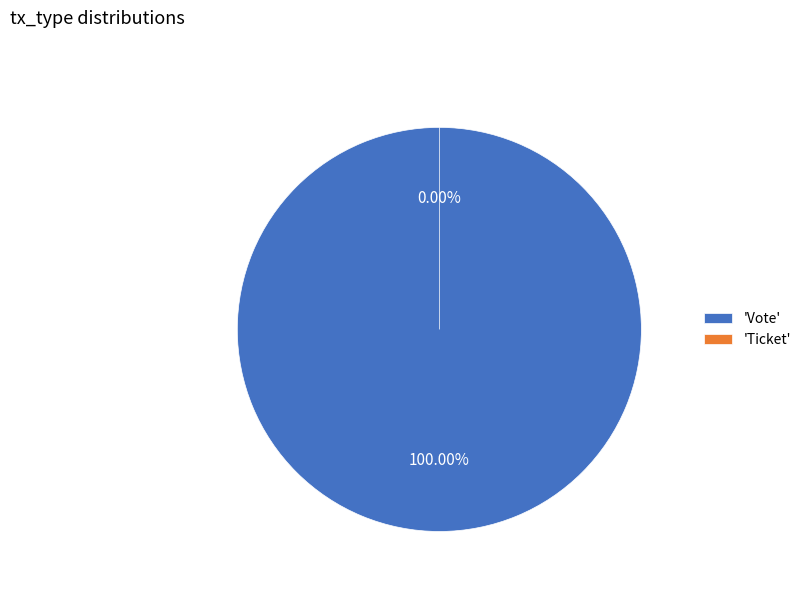

Which slice is the smallest?

Ticket